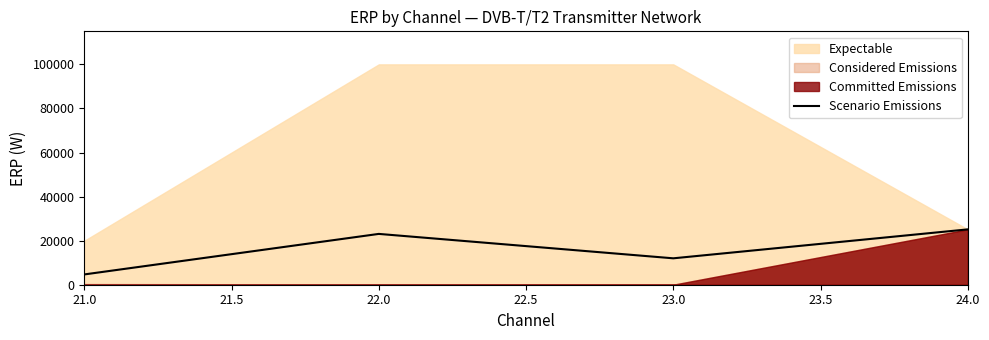

What is the difference between the maximum and minimum values?

20449.9